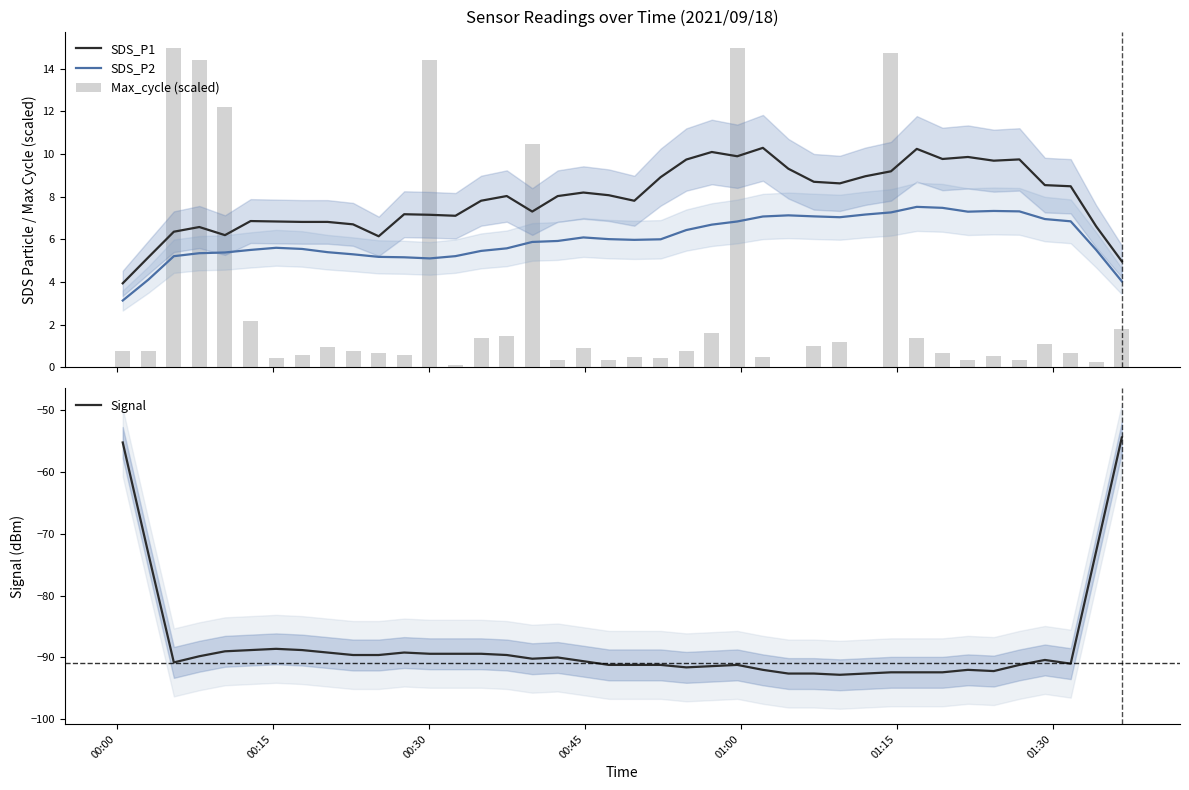

What are all the series names shown in the legend?

SDS_P1, SDS_P2, Max_cycle (scaled), Signal